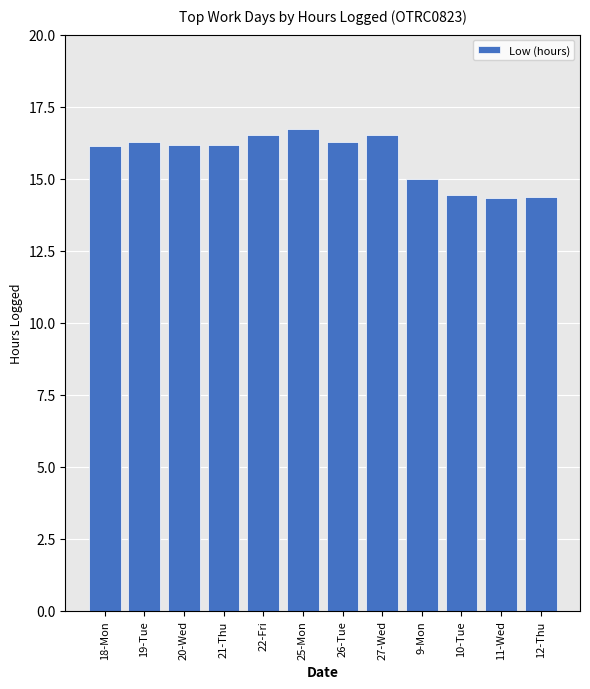

What is the change in value from 27-Wed to 11-Wed?

-2.2